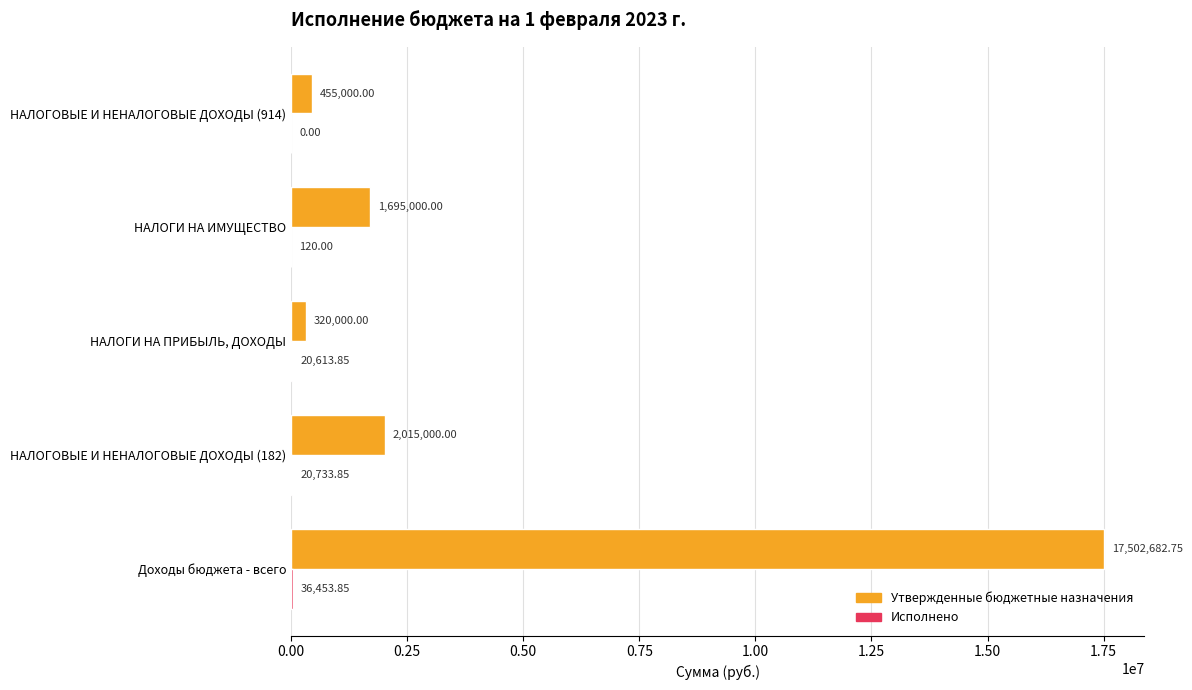

Which series has the largest total across all categories?

Утвержденные бюджетные назначения